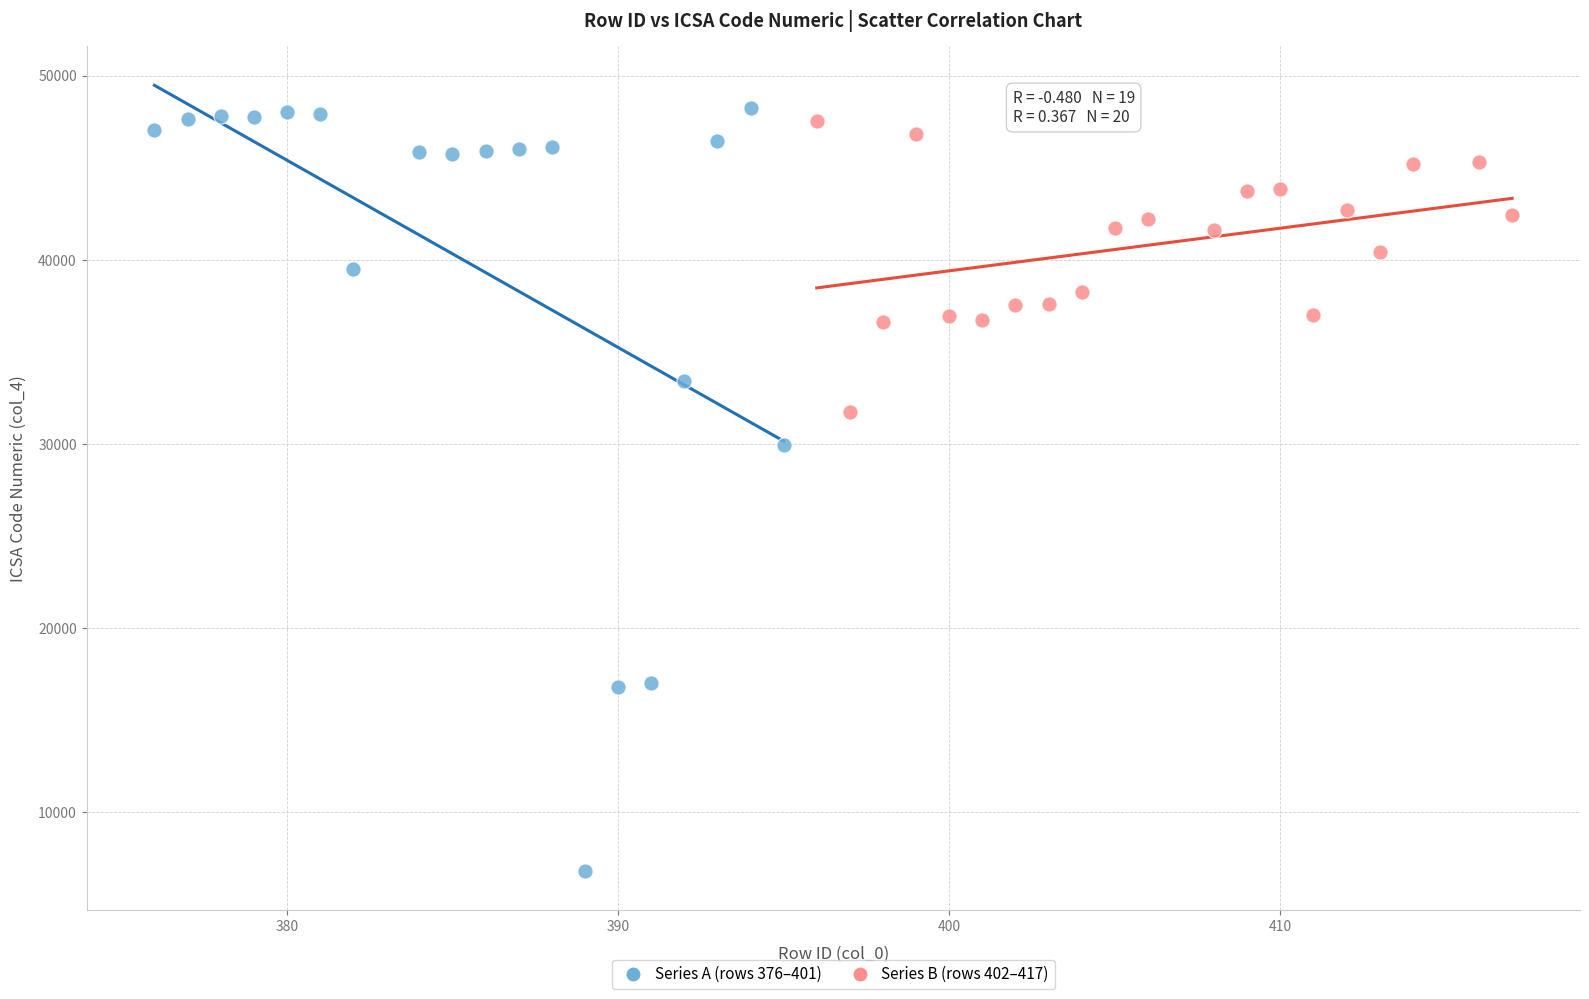

Which series contains the lowest Y value?

Series A (rows 376–401)